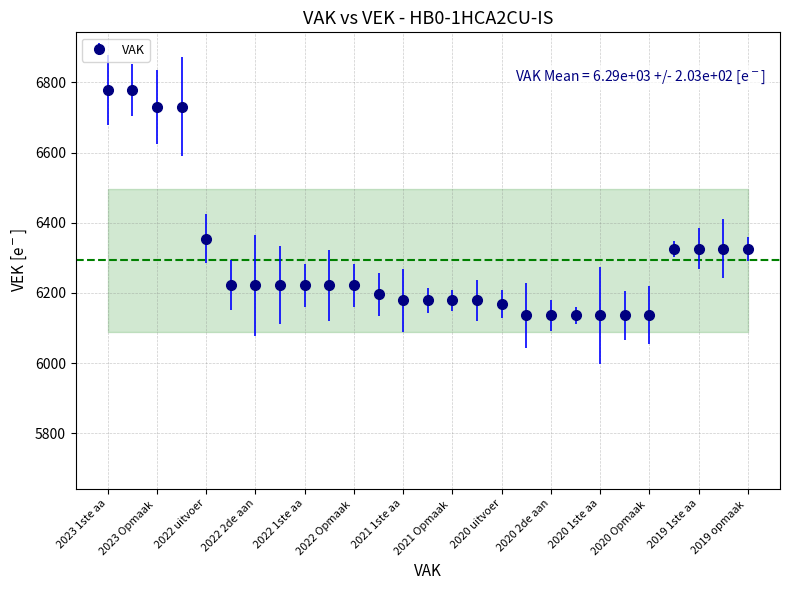

What is the maximum value shown in the chart?

6778